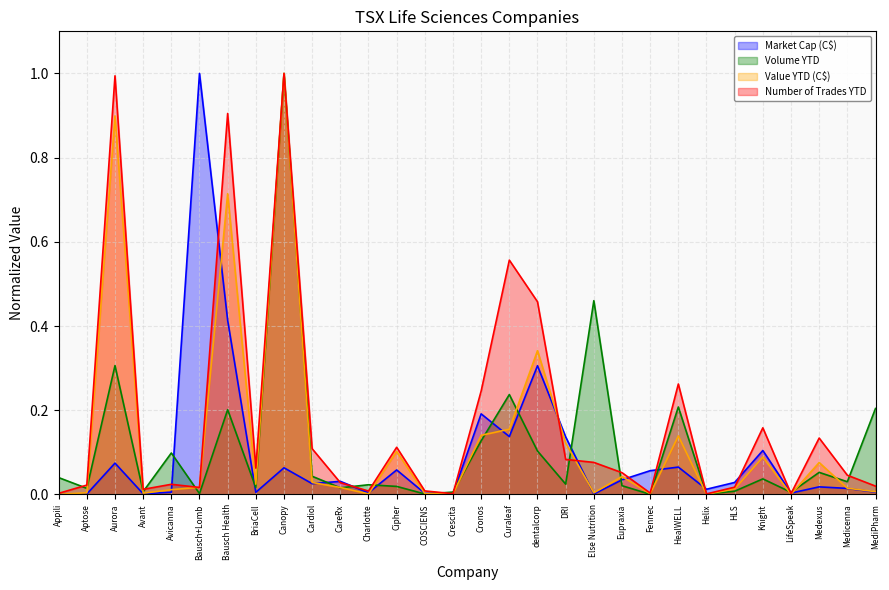

What is the label of the 14th point from the left?

COSCIENS